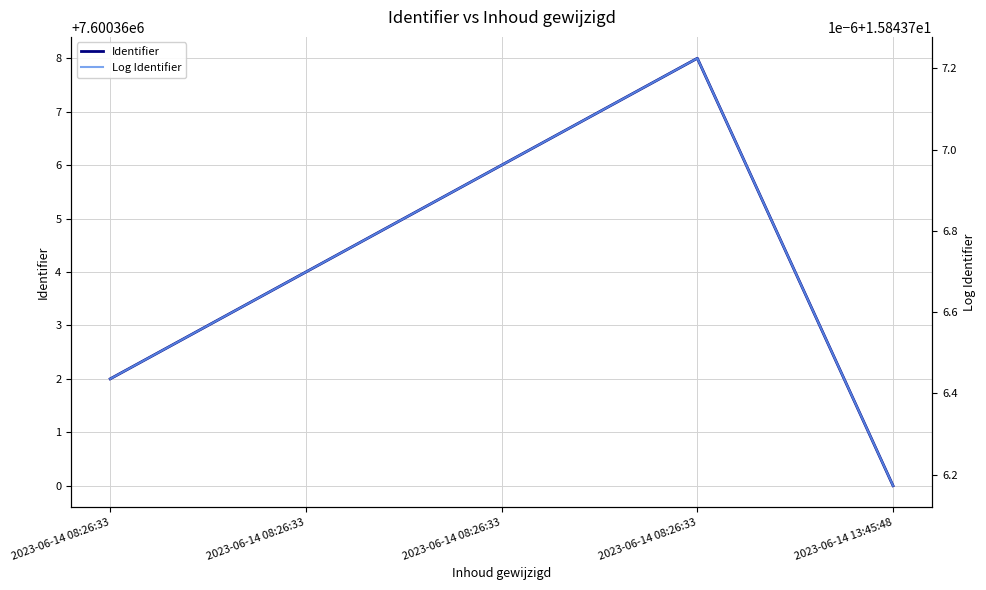

How many Log Identifier values are between 15 and 16?

5